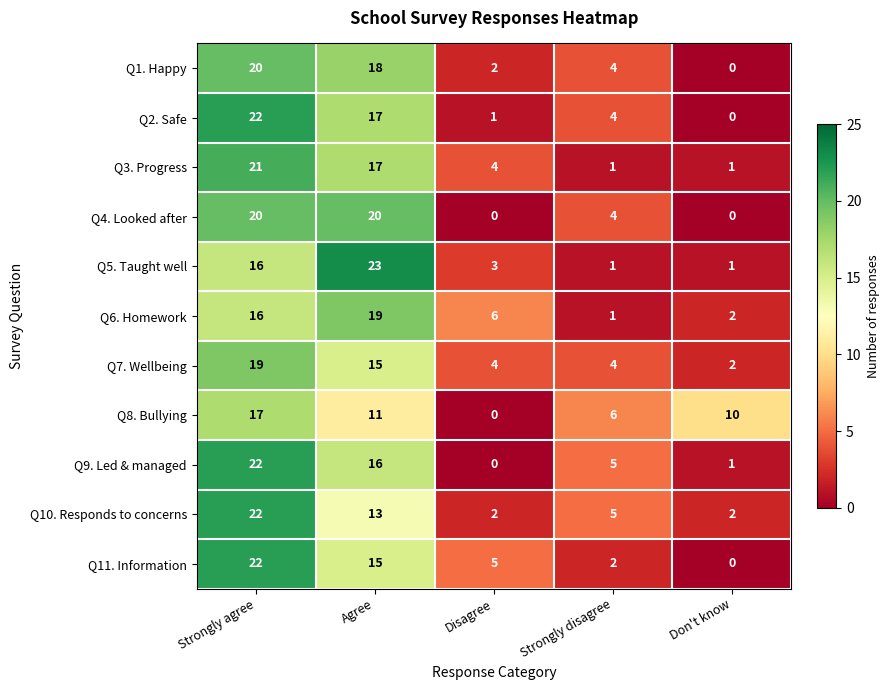

At which label is Q1. Happy closest to 10?

Strongly disagree